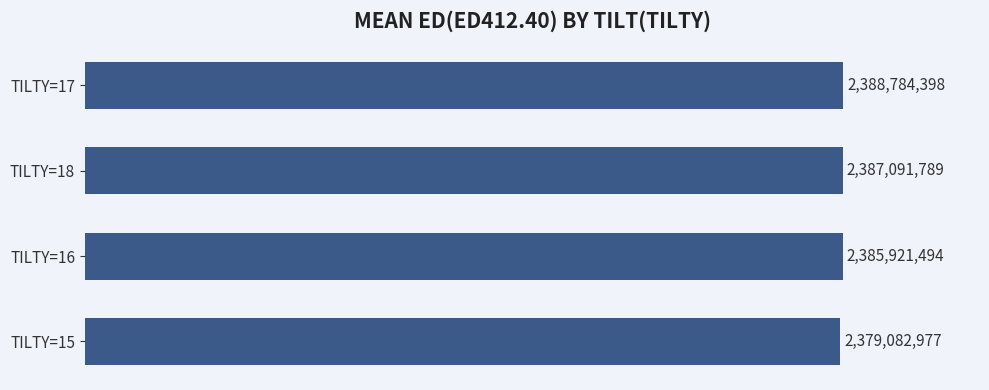

How many values are below 2387091789?

2